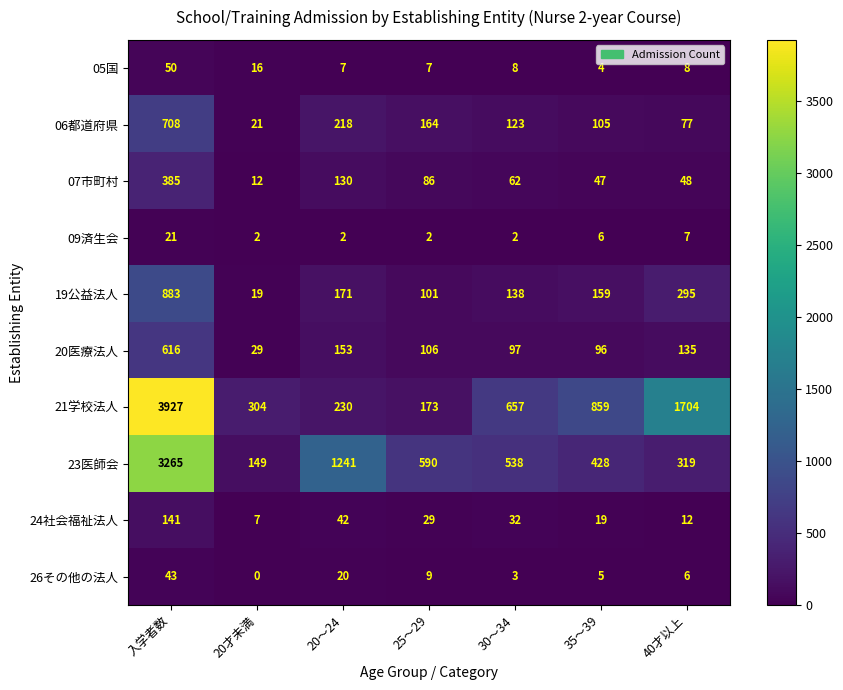

Where does the 06都道府県 series first go above 123?

入学者数